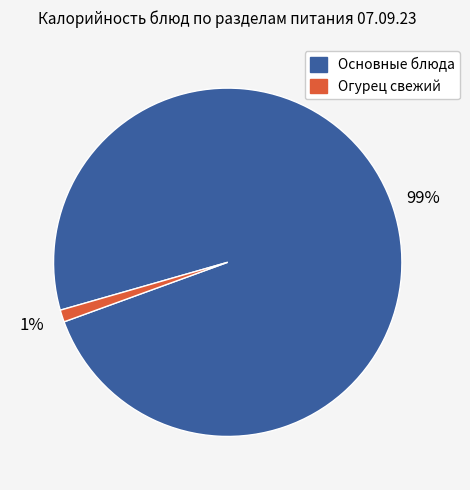

To the nearest percent, what is the average slice percentage?

50%